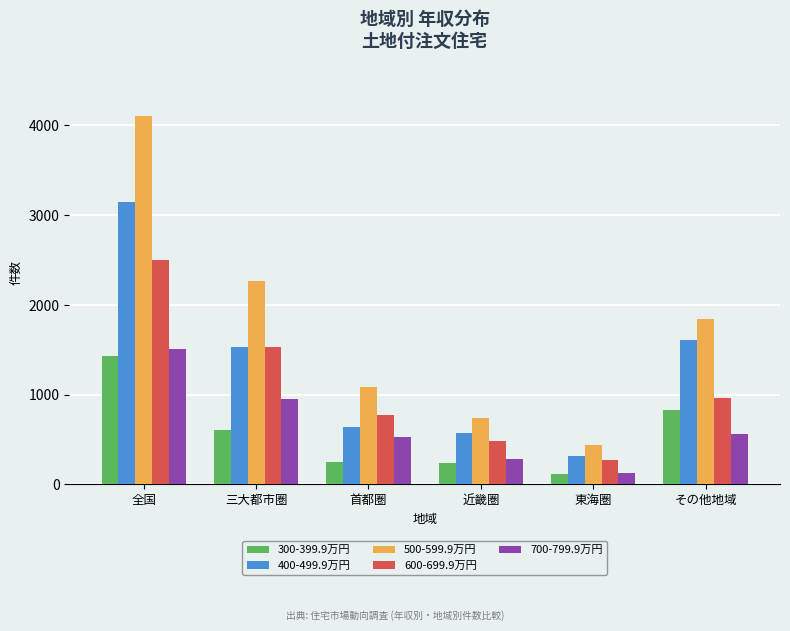

Rank the series by their maximum value, from lowest to highest.

300-399.9万円, 700-799.9万円, 600-699.9万円, 400-499.9万円, 500-599.9万円